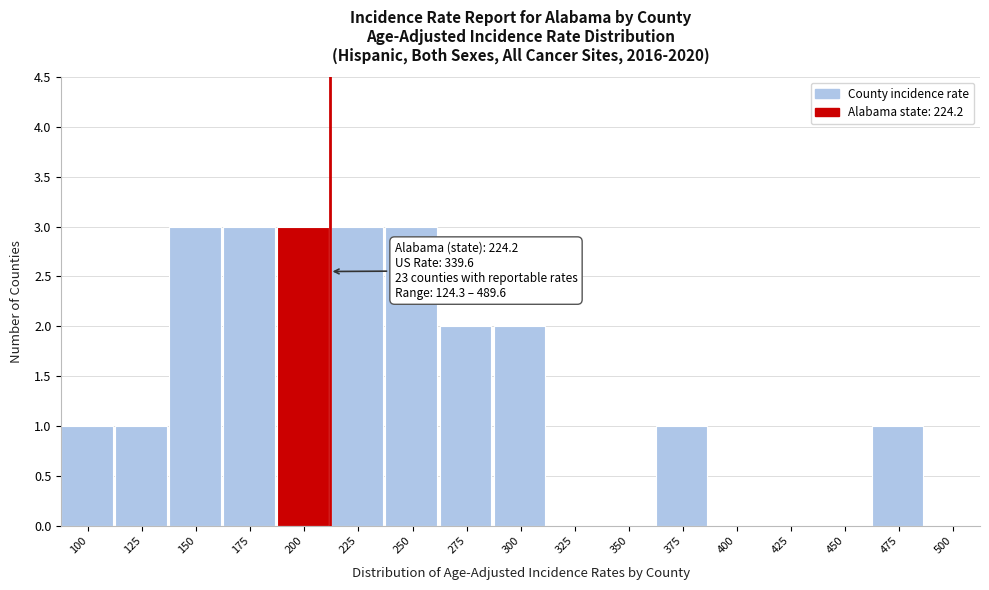

Reading right to left, list all the values displayed in this chart.

500=0	475=1	450=0	425=0	400=0	375=1	350=0	325=0	300=2	275=2	250=3	225=3	200=3	175=3	150=3	125=1	100=1